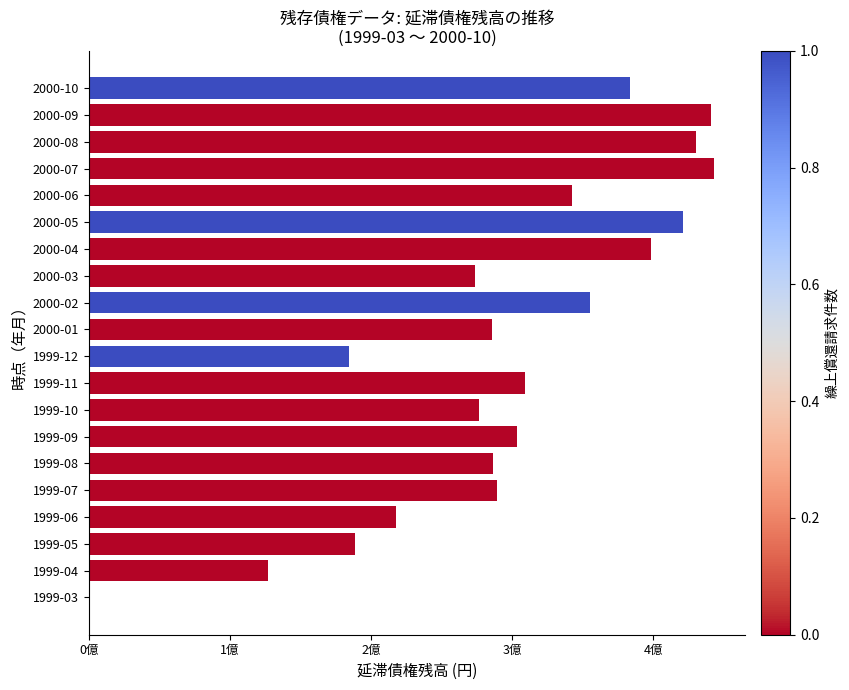

Count the number of data series in this chart.

1